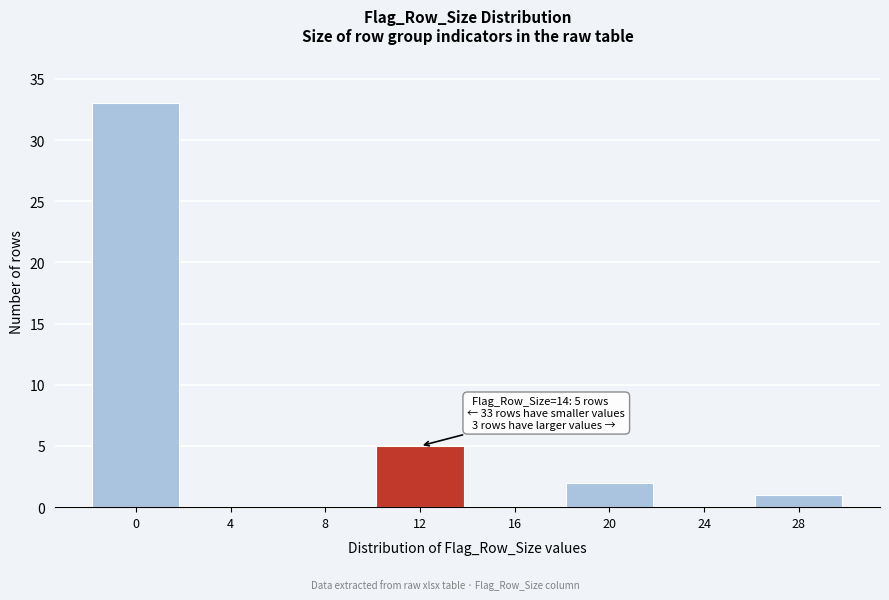

Reading left to right, list all the values displayed in this chart.

0=33	4=0	8=0	12=5	16=0	20=2	24=0	28=1